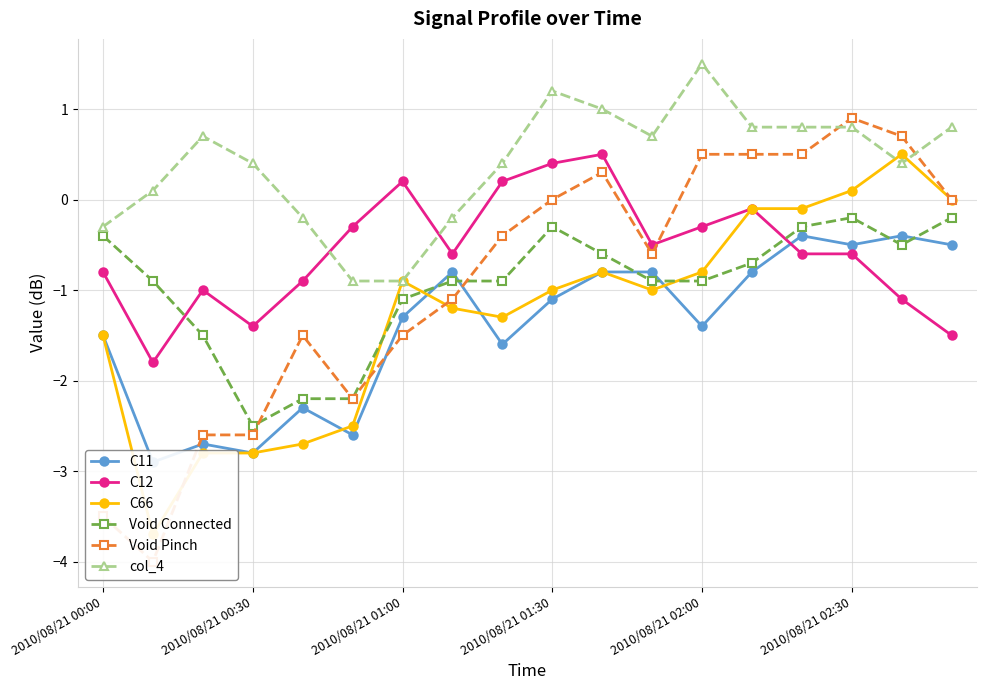

What is the lowest value of the col_4 series?

-0.9